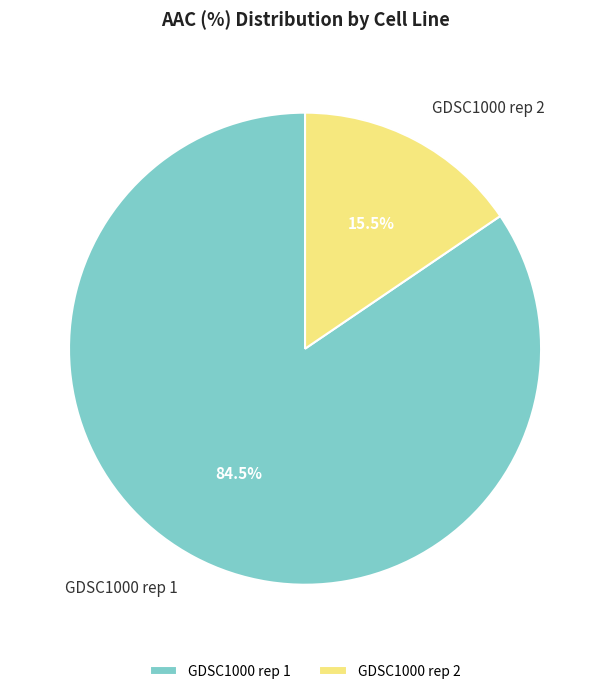

What is the largest slice in the pie chart?

GDSC1000 rep 1